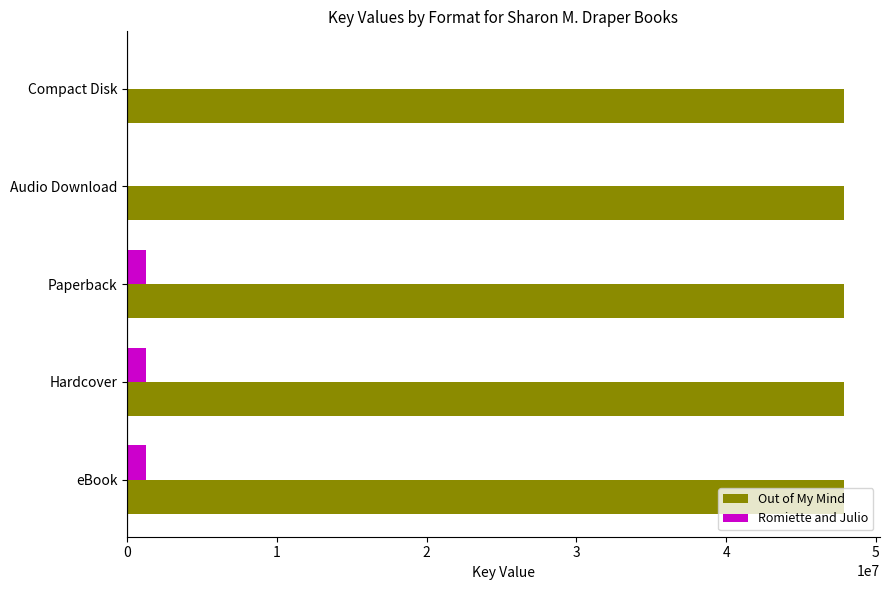

Is it true that Out of My Mind equals 47856459 at Compact Disk?

True